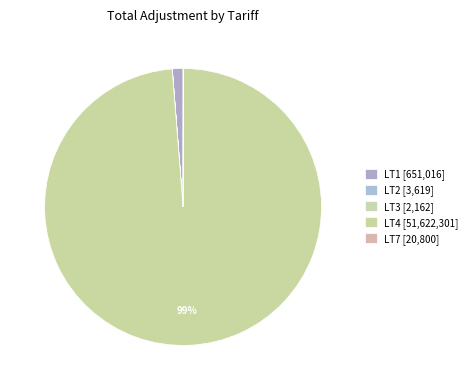

Does LT4 represent more than half of the total?

Yes